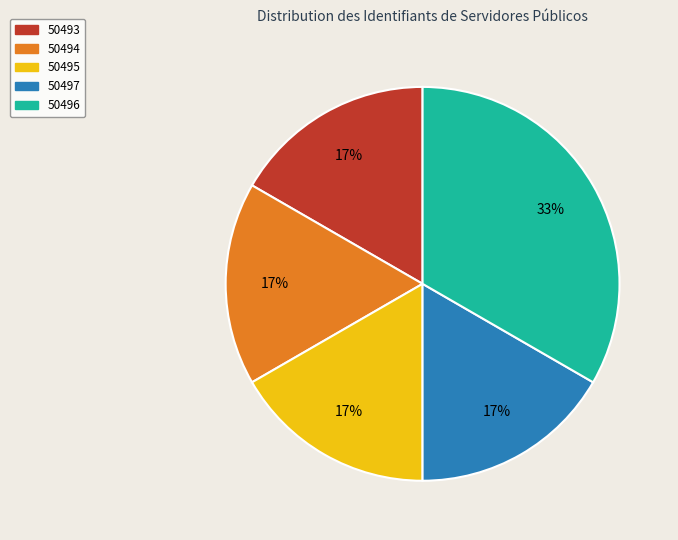

Is the sum of 50493 and 50495 greater than half?

No